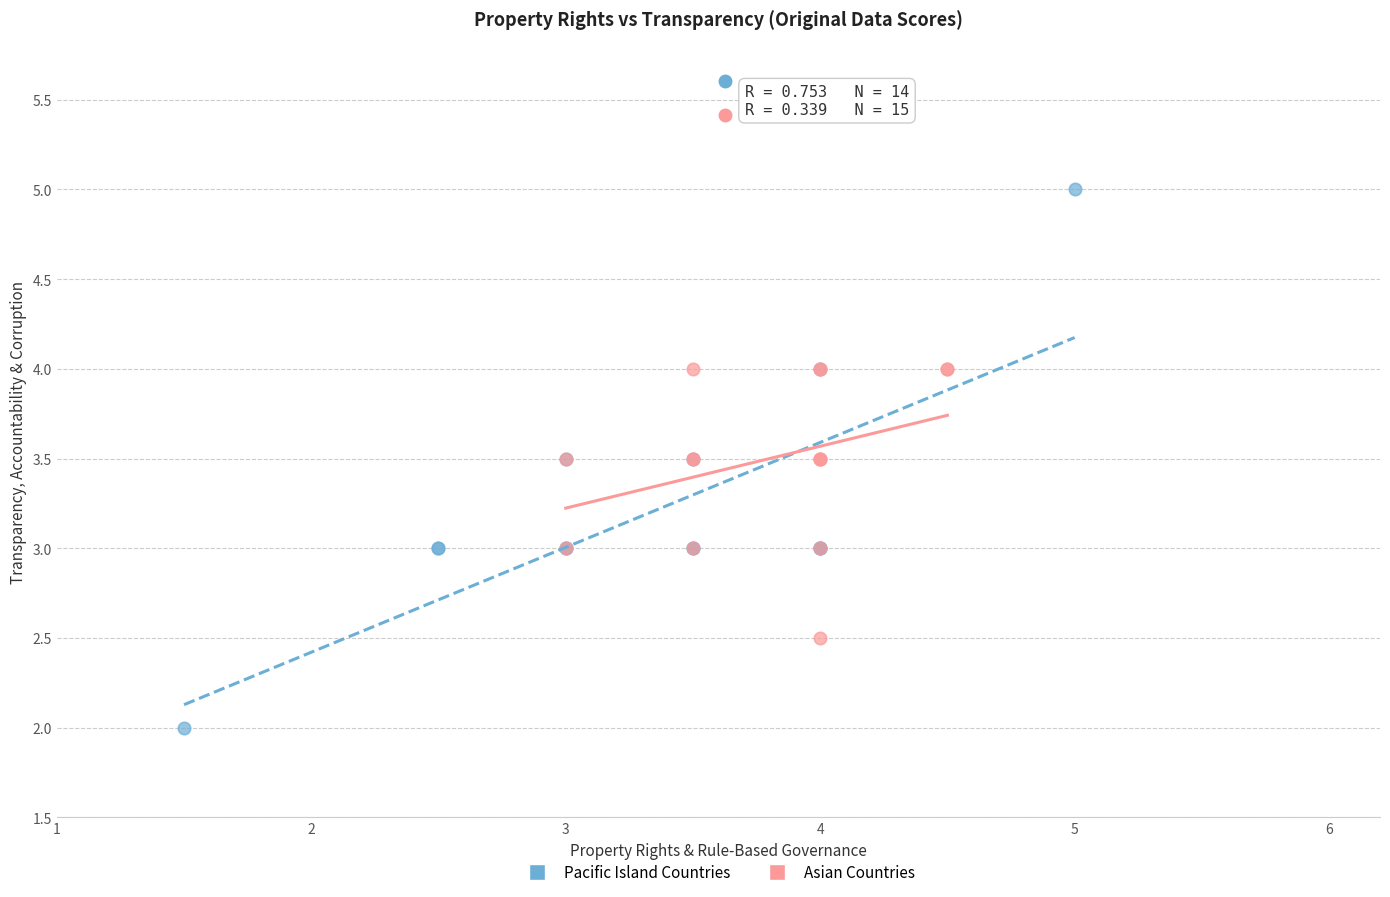

Which series reaches the maximum Y coordinate?

Pacific Island Countries